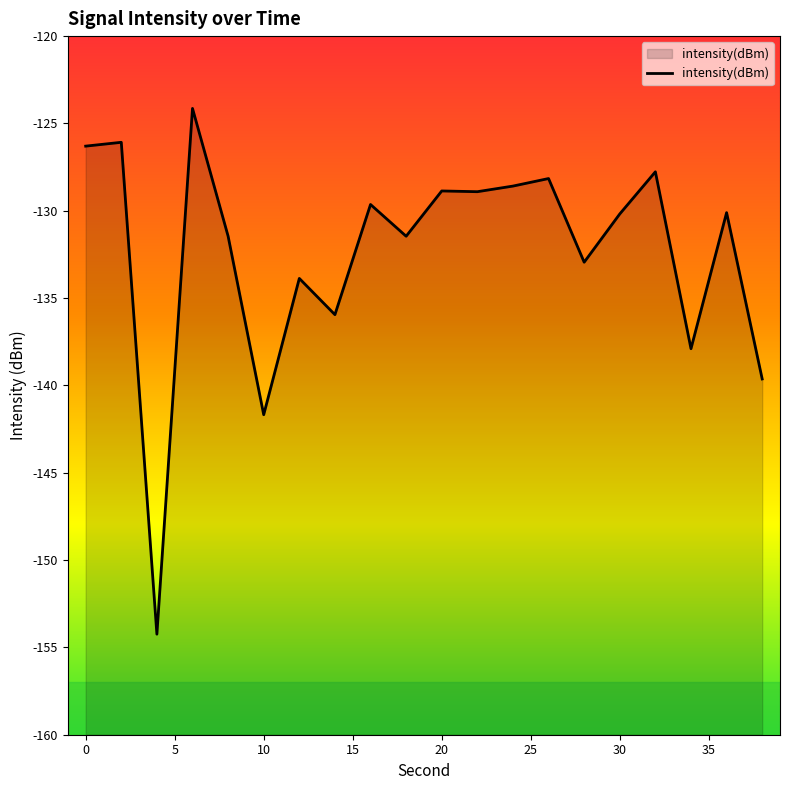

What is the difference between the maximum and minimum values?

30.1